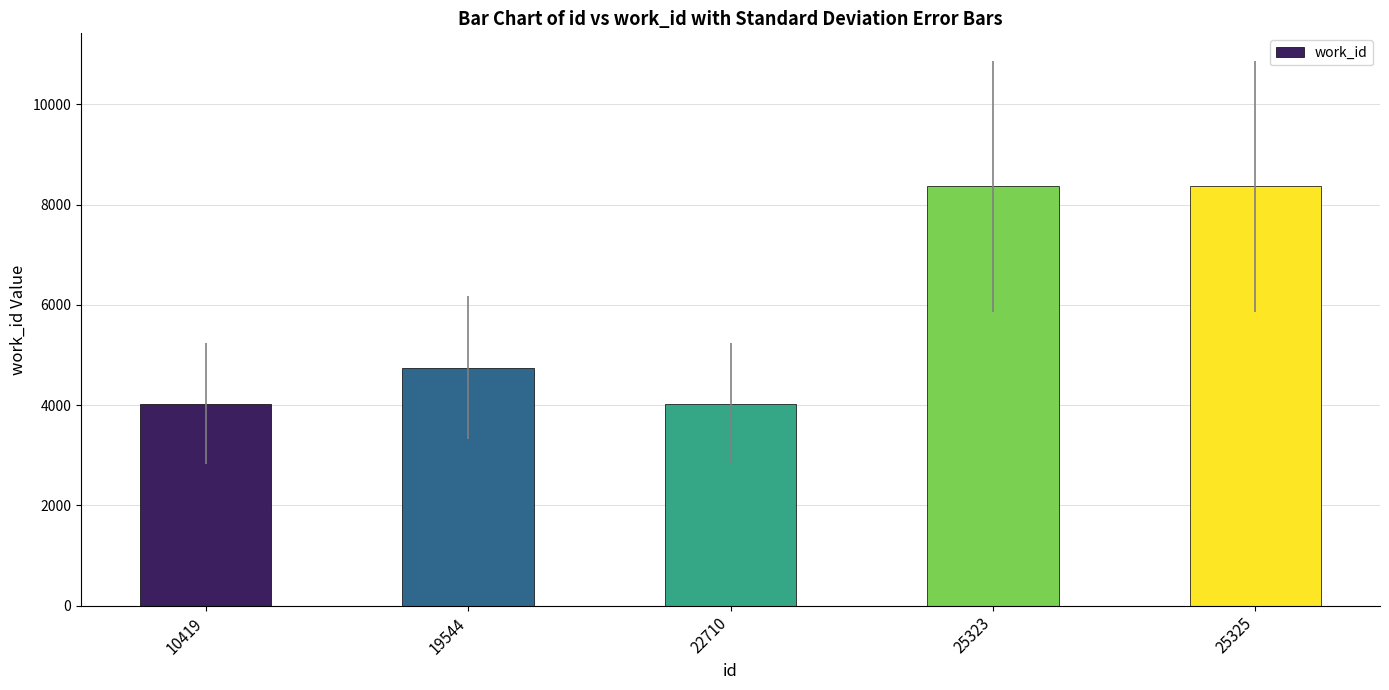

The chart shows a value of 4024 at 22710. True or false?

True